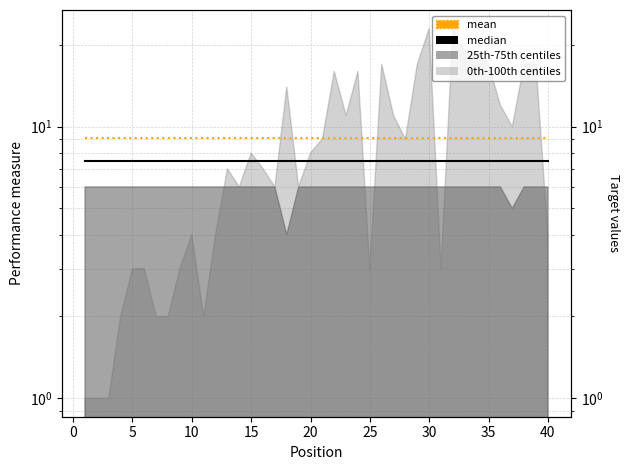

What is the spread (max minus min) of values at 20?

1.6